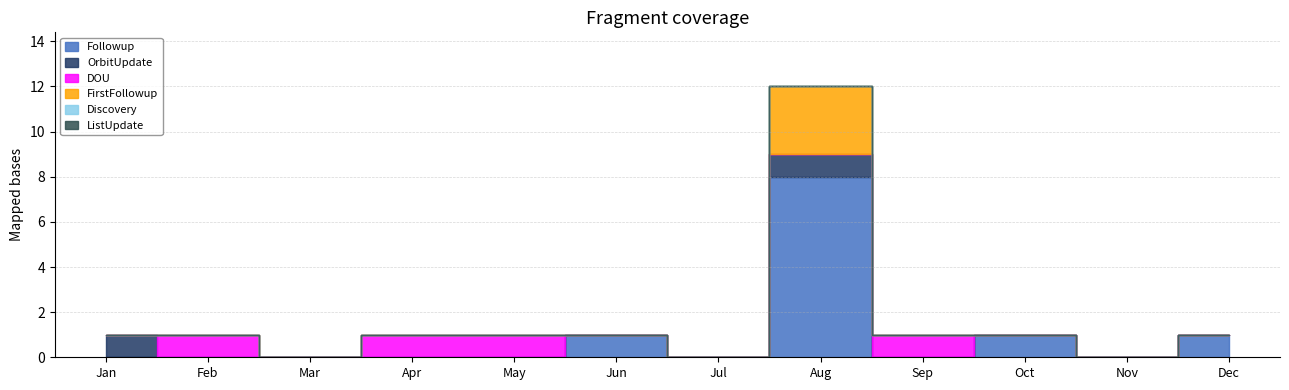

How many FirstFollowup values are between 0 and 1?

11